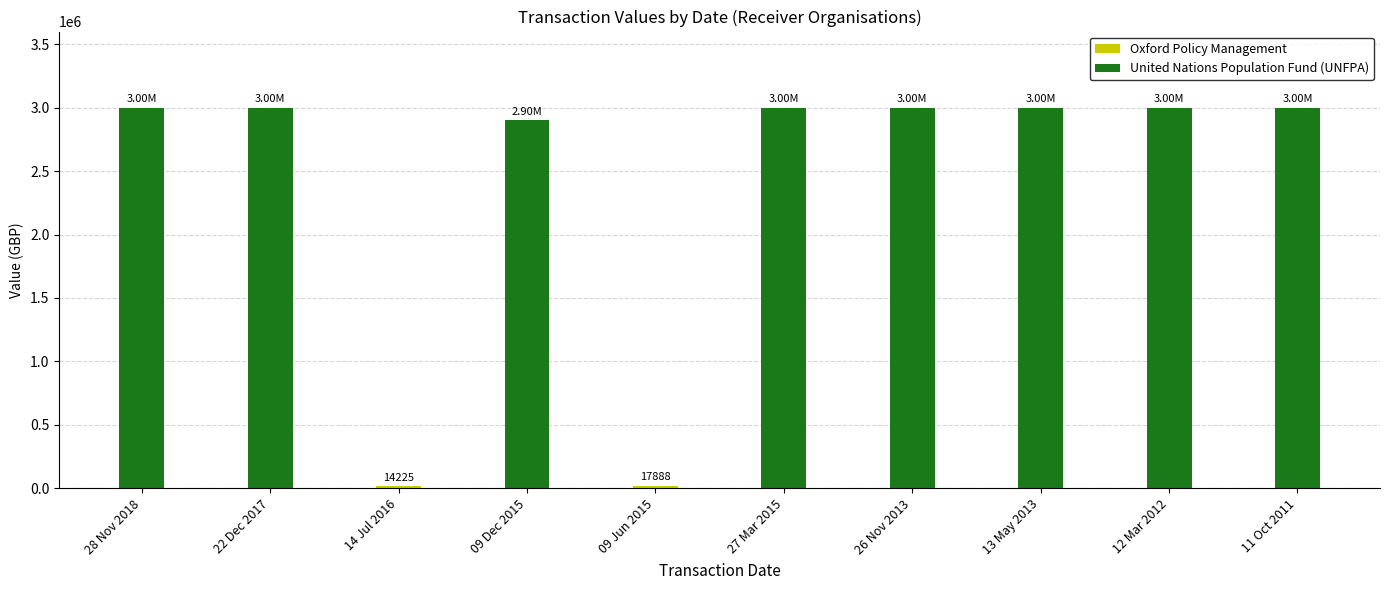

What is the value of the 9th bar from the left?

3000000